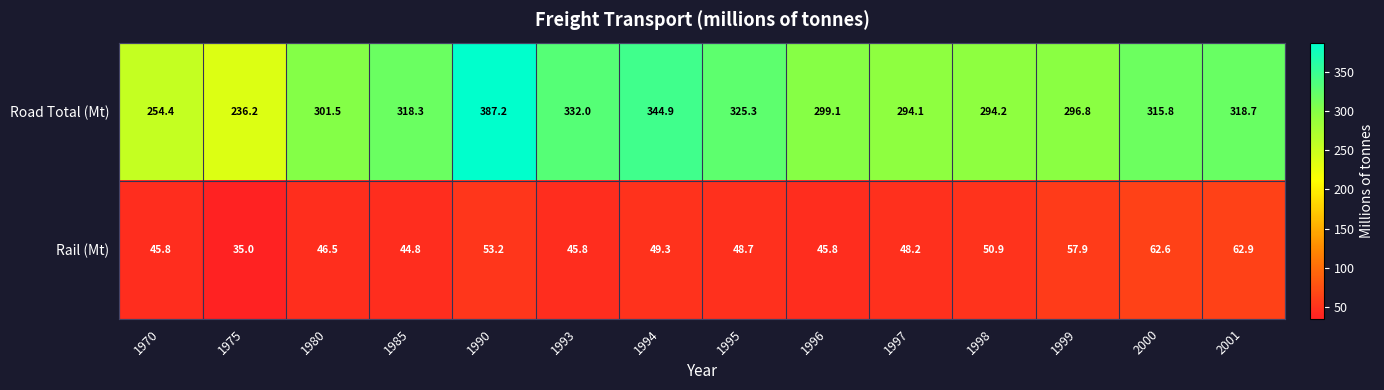

Reading left to right, extract all data points from this chart.

Road Total (Mt): 254.4	236.2	301.5	318.3	387.2	332.0	344.9	325.3	299.1	294.1	294.2	296.8	315.8	318.7
Rail (Mt): 45.8	35.0	46.5	44.8	53.2	45.8	49.3	48.7	45.8	48.2	50.9	57.9	62.6	62.9